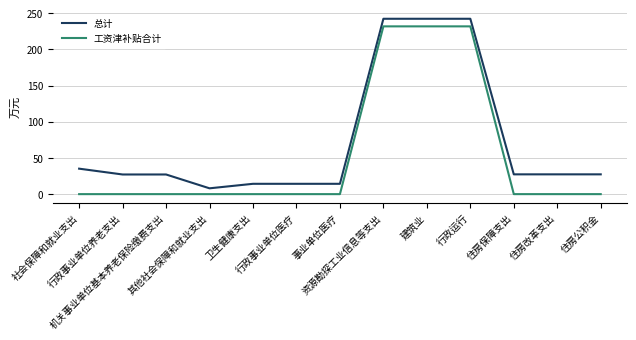

What value does the 总计 series have at 事业单位医疗?

14.3